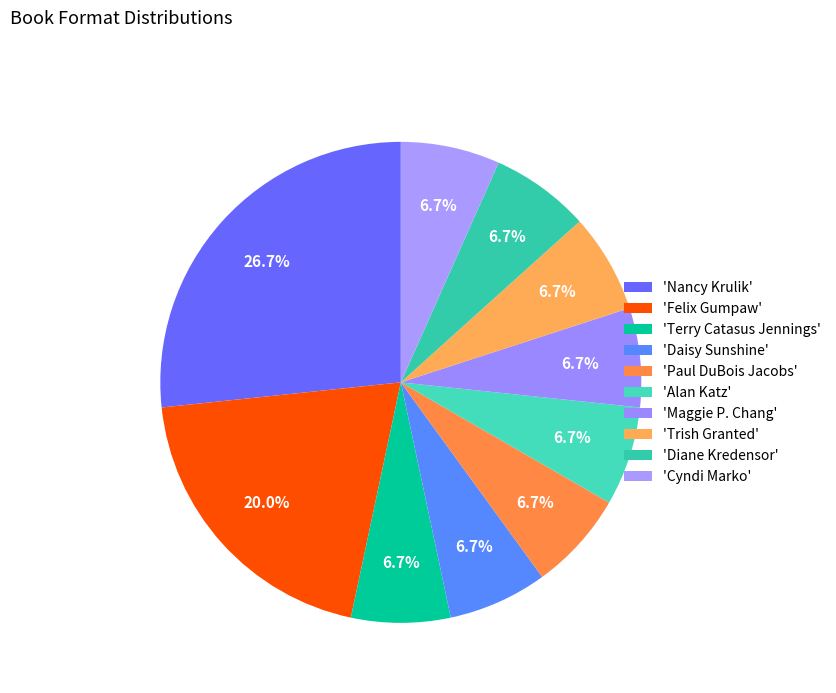

Rank the categories by value from lowest to highest.

Terry Catasus Jennings, Daisy Sunshine, Paul DuBois Jacobs, Alan Katz, Maggie P. Chang, Trish Granted, Diane Kredensor, Cyndi Marko, Felix Gumpaw, Nancy Krulik